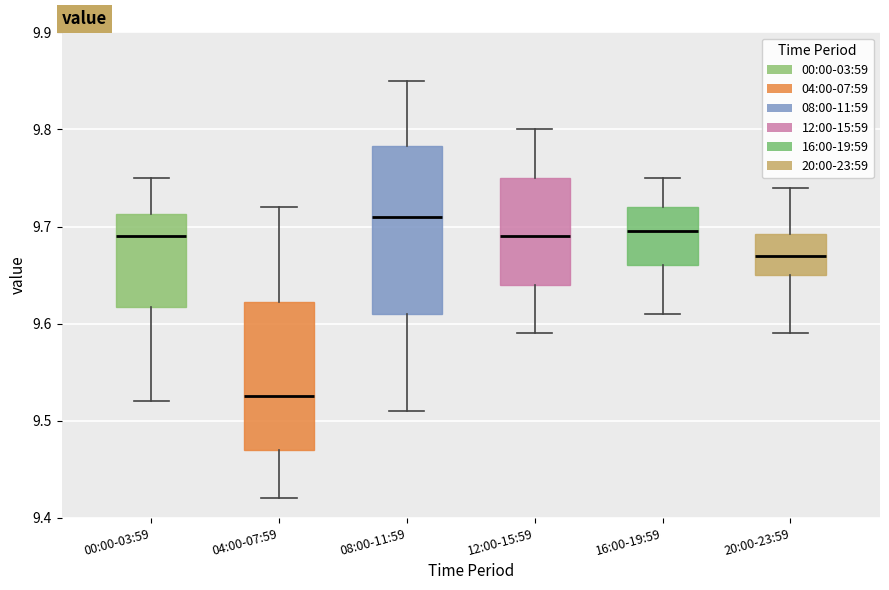

Which box is the tallest, from its lower edge to its upper edge?

08:00-11:59